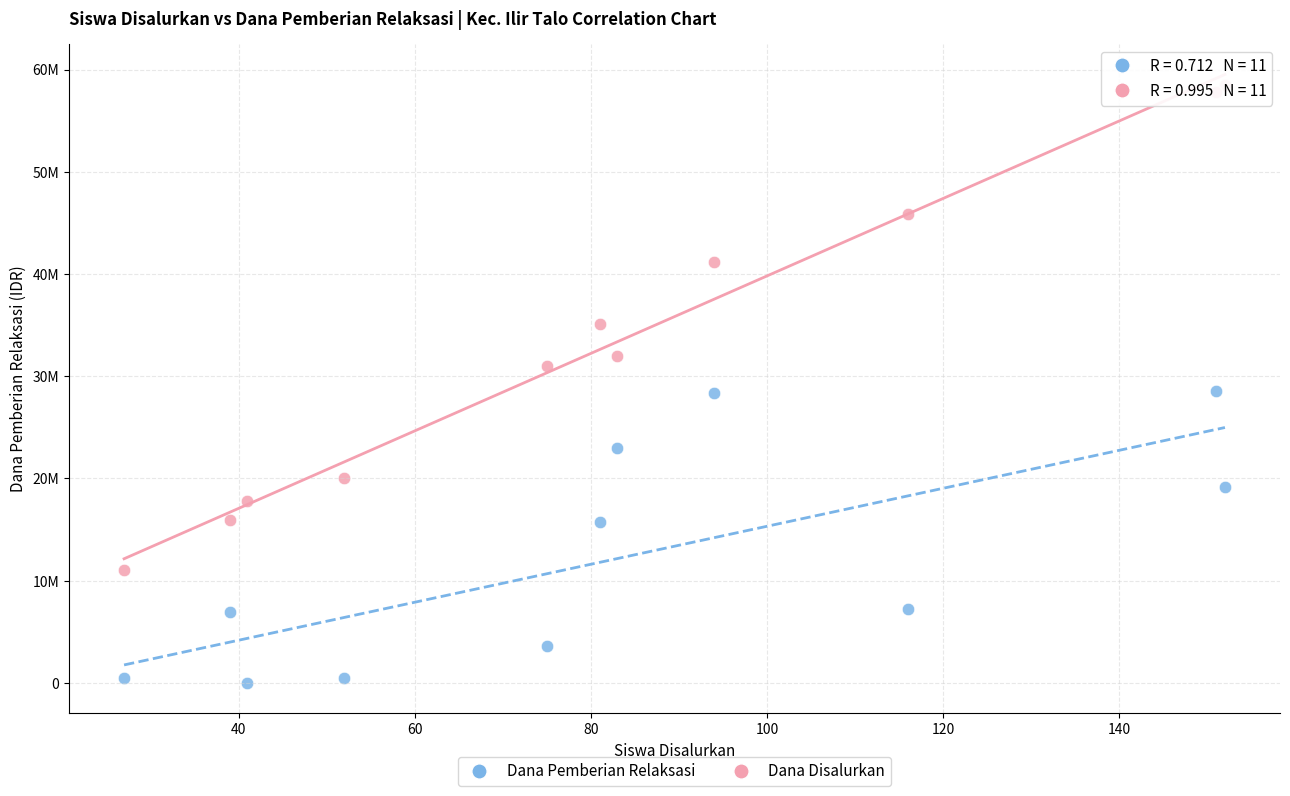

Which series has the widest spread of Y values?

Dana Disalurkan